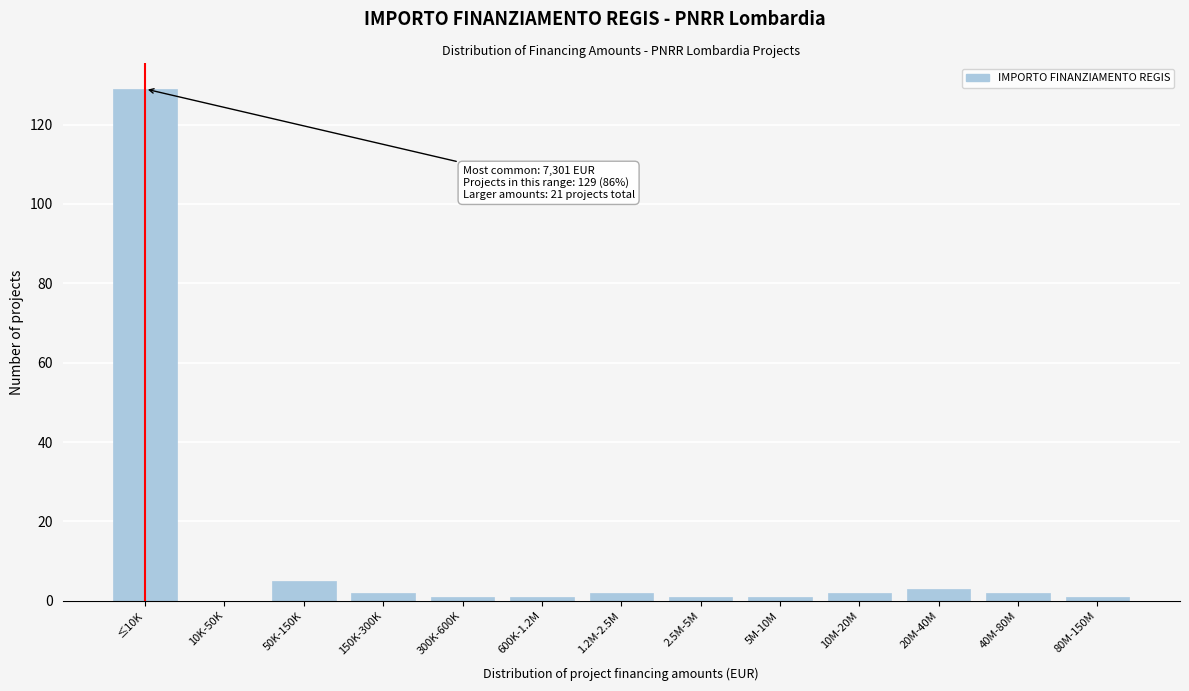

Reading left to right, what are all the values shown in this chart?

≤10K=129	10K-50K=0	50K-150K=5	150K-300K=2	300K-600K=1	600K-1.2M=1	1.2M-2.5M=2	2.5M-5M=1	5M-10M=1	10M-20M=2	20M-40M=3	40M-80M=2	80M-150M=1